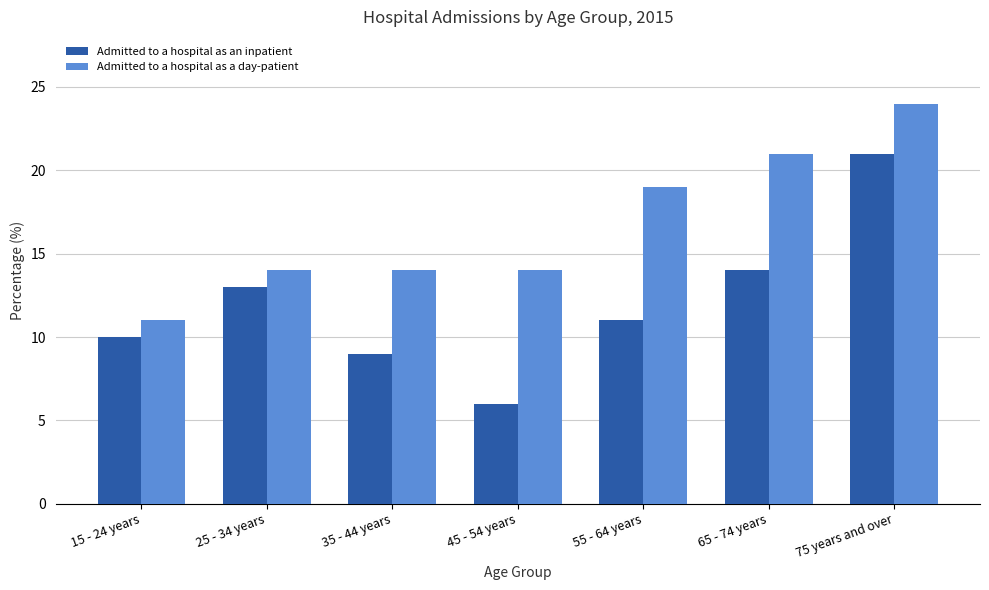

What are all the series names shown in the legend?

Admitted to a hospital as an inpatient, Admitted to a hospital as a day-patient